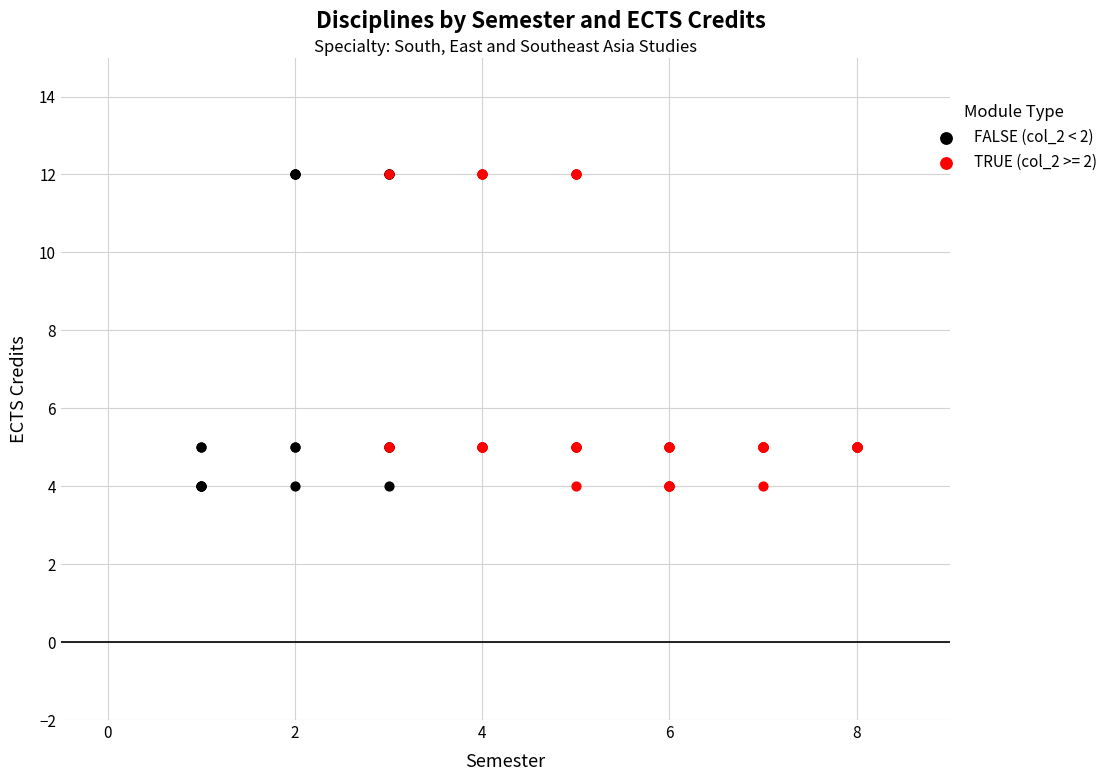

What are all the series names shown in the legend?

FALSE (col_2 < 2), TRUE (col_2 >= 2)